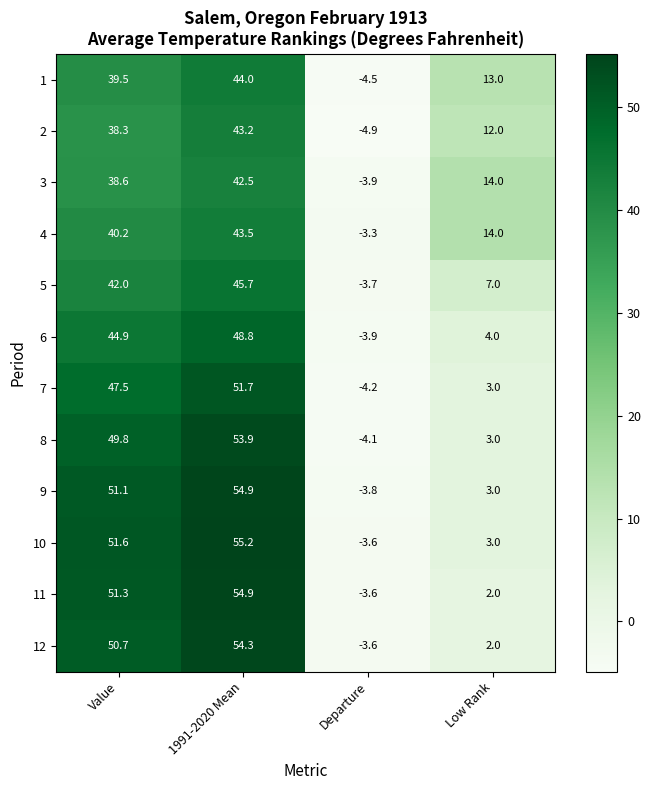

Where is 5 nearest to the value 21?

Low Rank